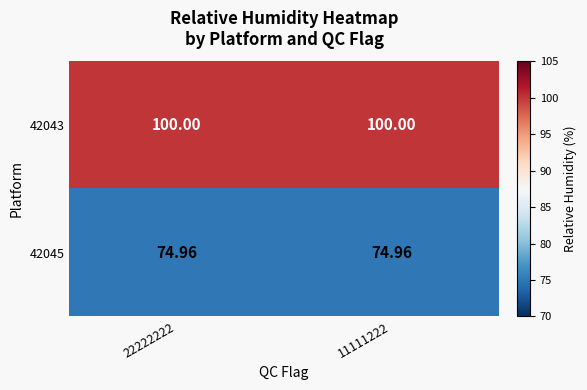

Reading left to right, transcribe all the data shown in this chart.

42043: 22222222=100.0	11111222=100.0
42045: 22222222=75.0	11111222=75.0